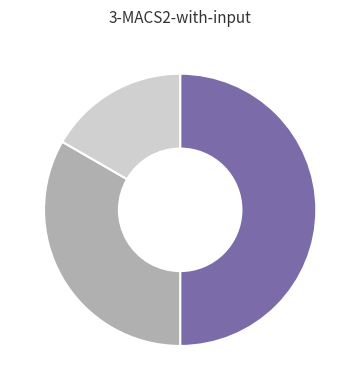

Which slice is the largest?

مهندسی شیمی ایران